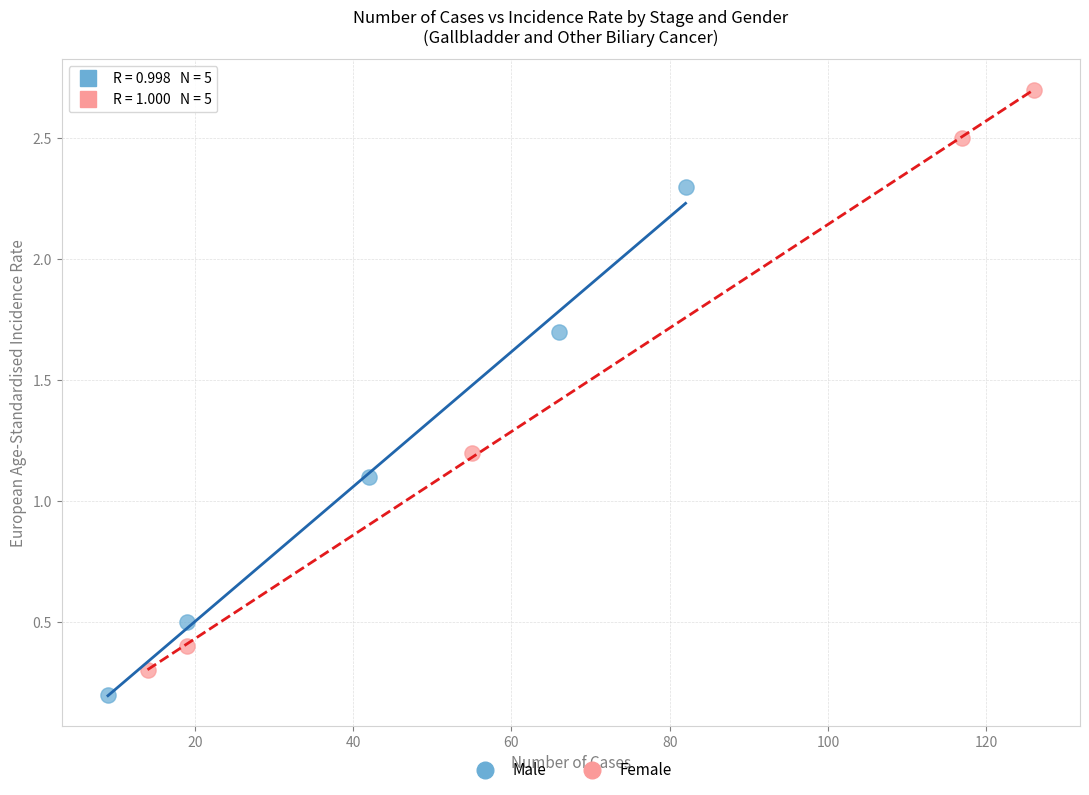

Which series reaches the minimum Y coordinate?

Male